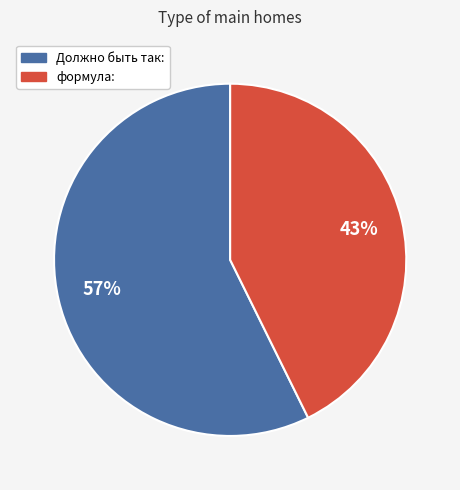

True or false: формула: accounts for 43% of the total.

True